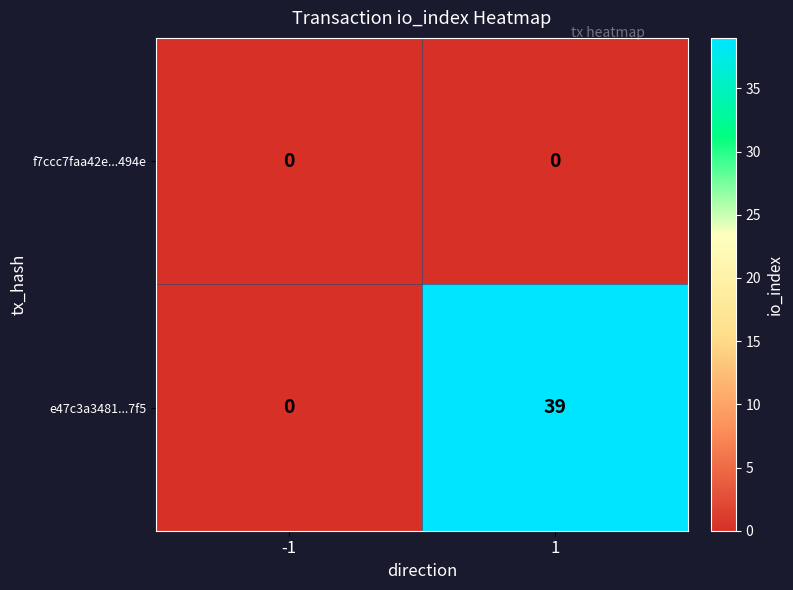

Between -1 and 1, which series saw the biggest shift?

e47c3a3481...7f5